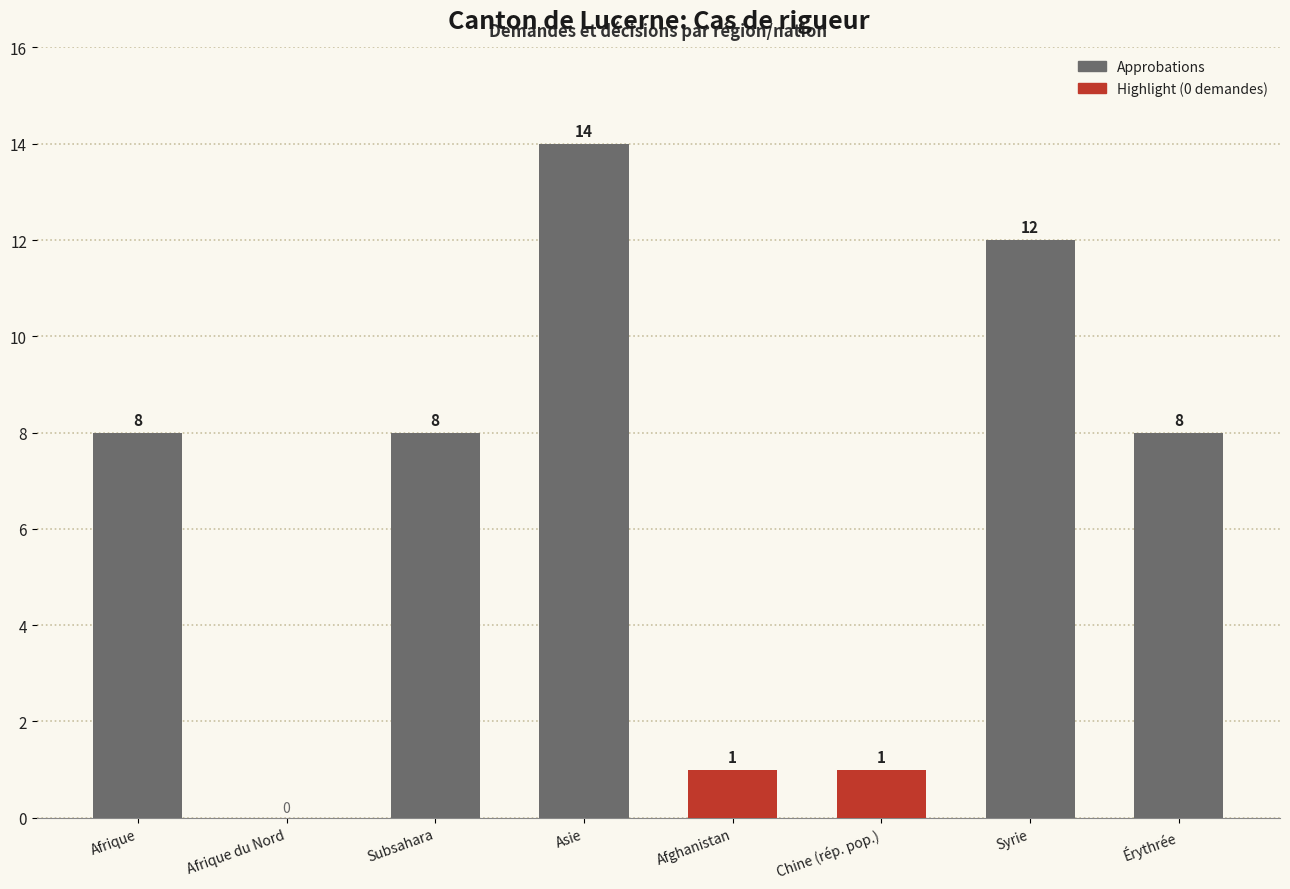

At which label does Total approbations first exceed 8?

Asie